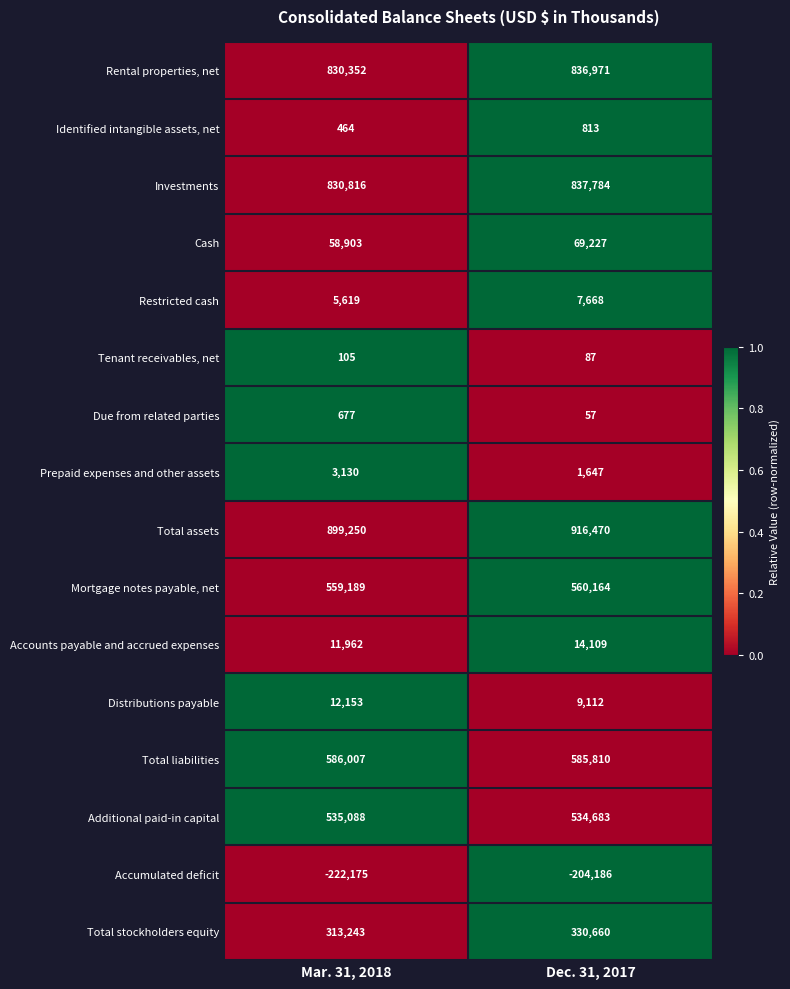

How many categories are shown in the chart?

2